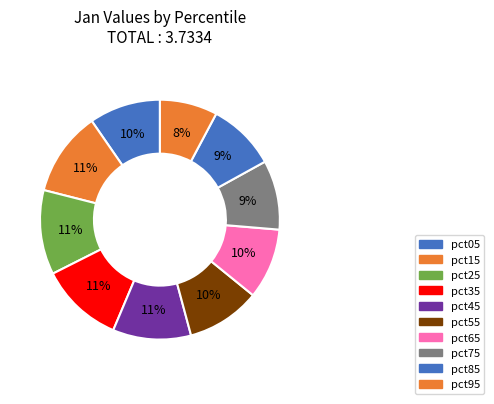

Is there any slice that represents more than half of the pie?

No